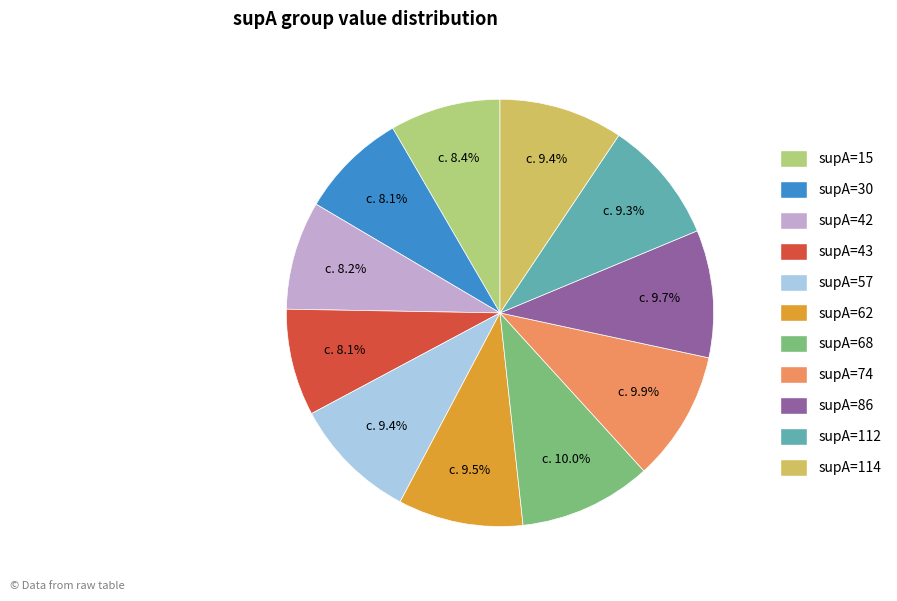

The supA=86 slice represents 2% of the pie. True or false?

False